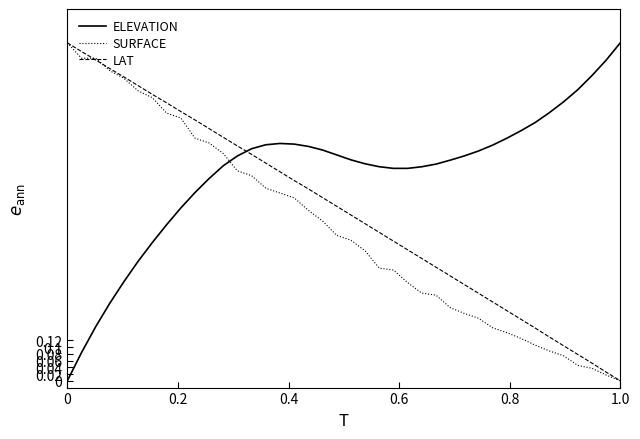

List the series in order of their overall mean, lowest first.

SURFACE, LAT, ELEVATION